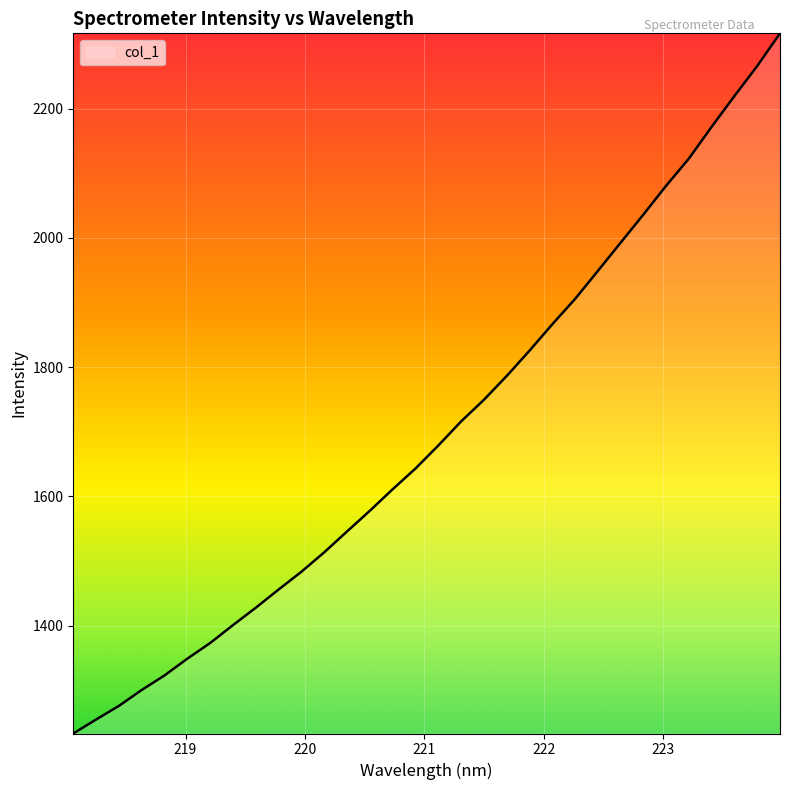

What is the difference between the maximum and minimum values?

1083.4